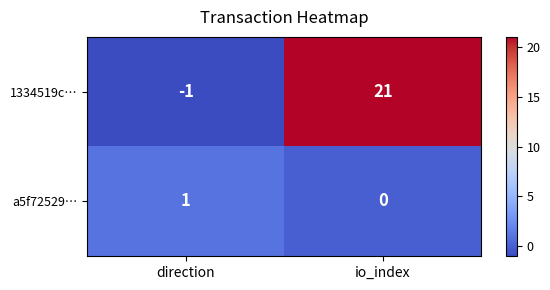

What is the total value across all series at io_index?

21